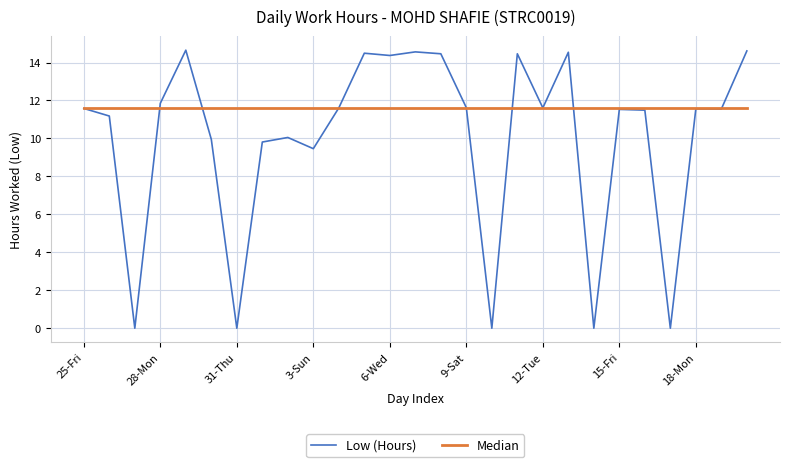

What is the maximum value shown in the chart?

14.7